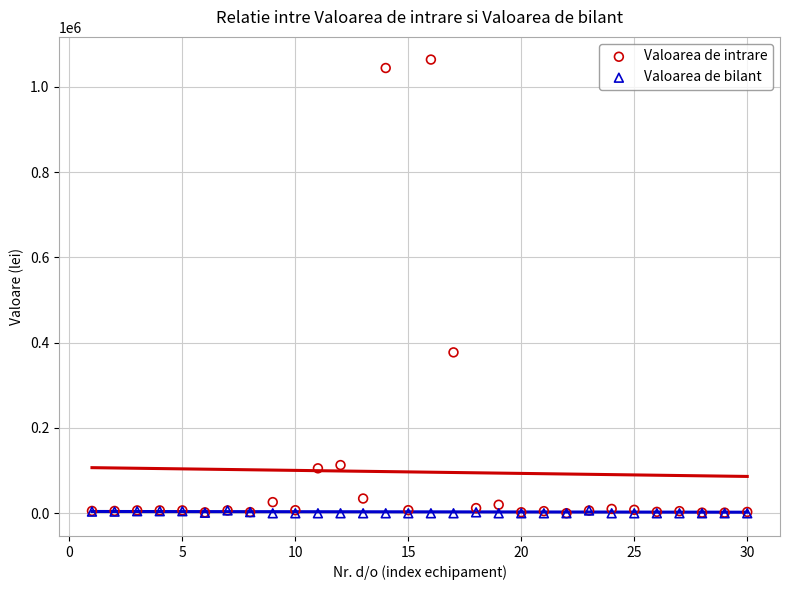

Which series reaches the maximum Y coordinate?

Valoarea de intrare